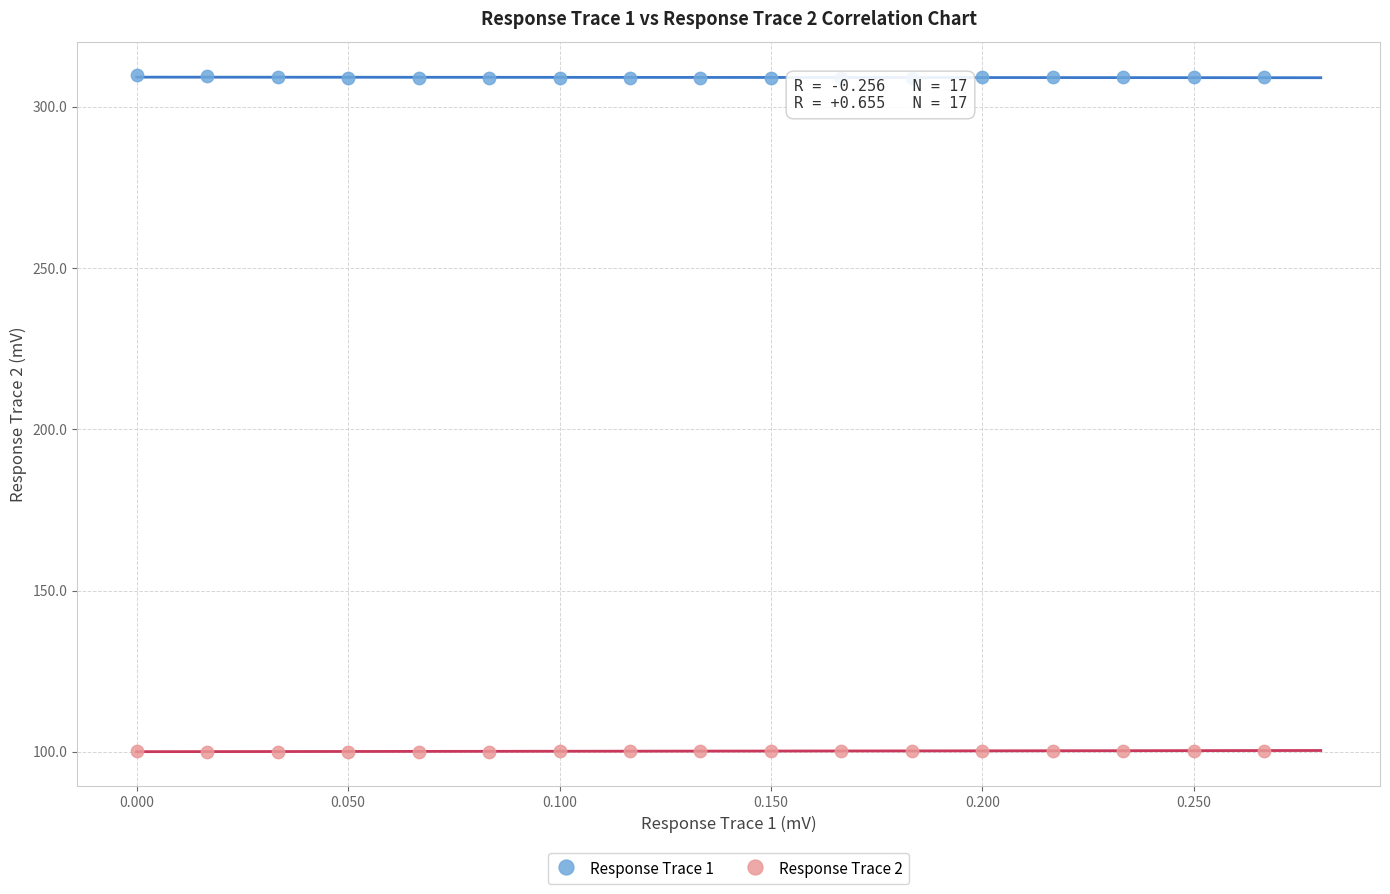

Across all data points, what is the range of Y values (max minus min)?

209.8